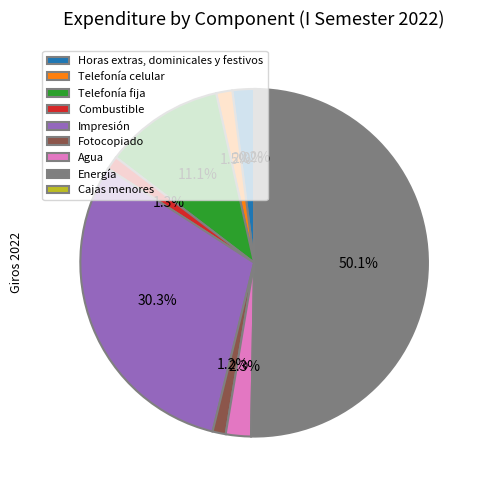

Between Telefonía fija and Telefonía celular, which is larger?

Telefonía fija